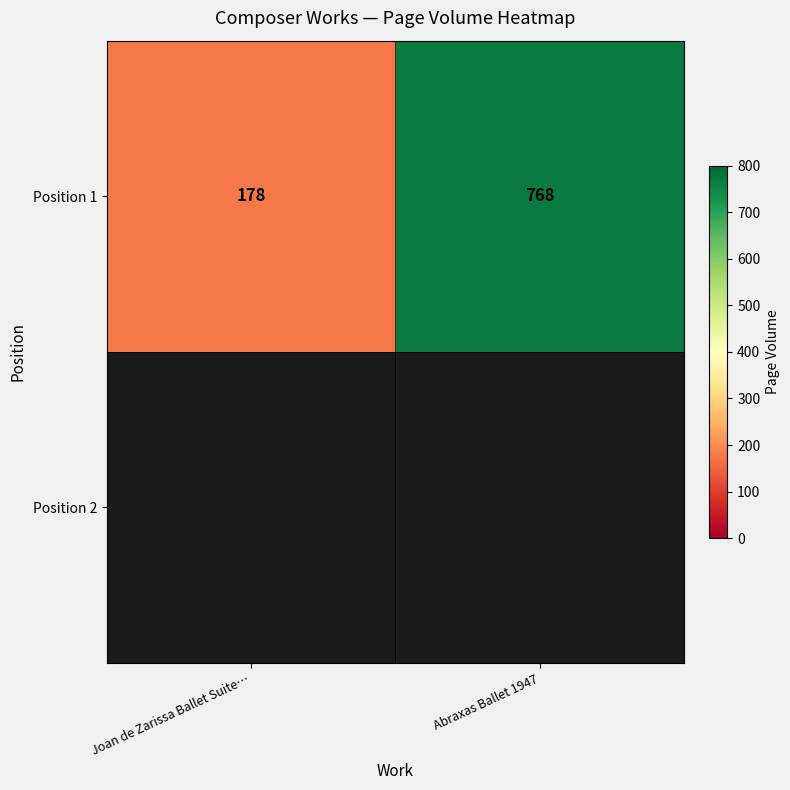

Between Joan de Zarissa Ballet Suite… and Abraxas Ballet 1947, which is larger?

Abraxas Ballet 1947